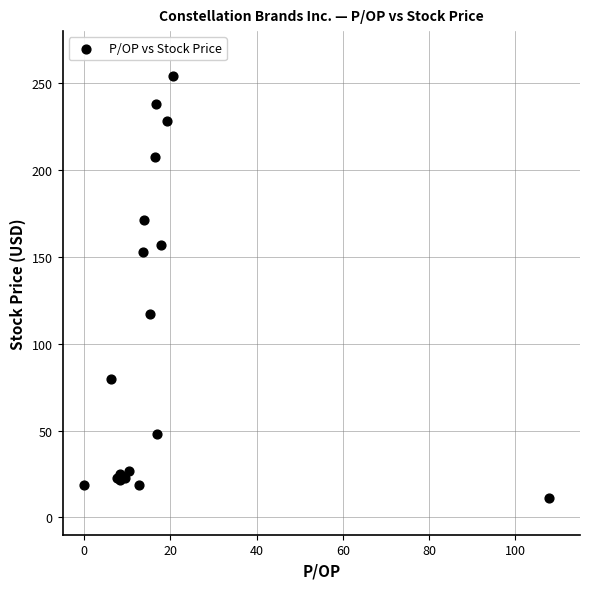

What Y value in the scatter plot is closest to 132?

117.1